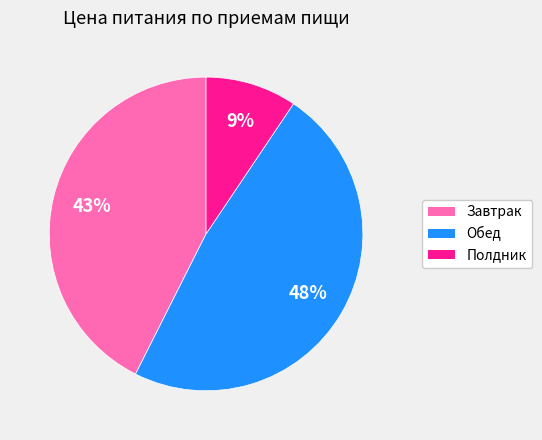

Rank the categories by value from highest to lowest.

Обед, Завтрак, Полдник